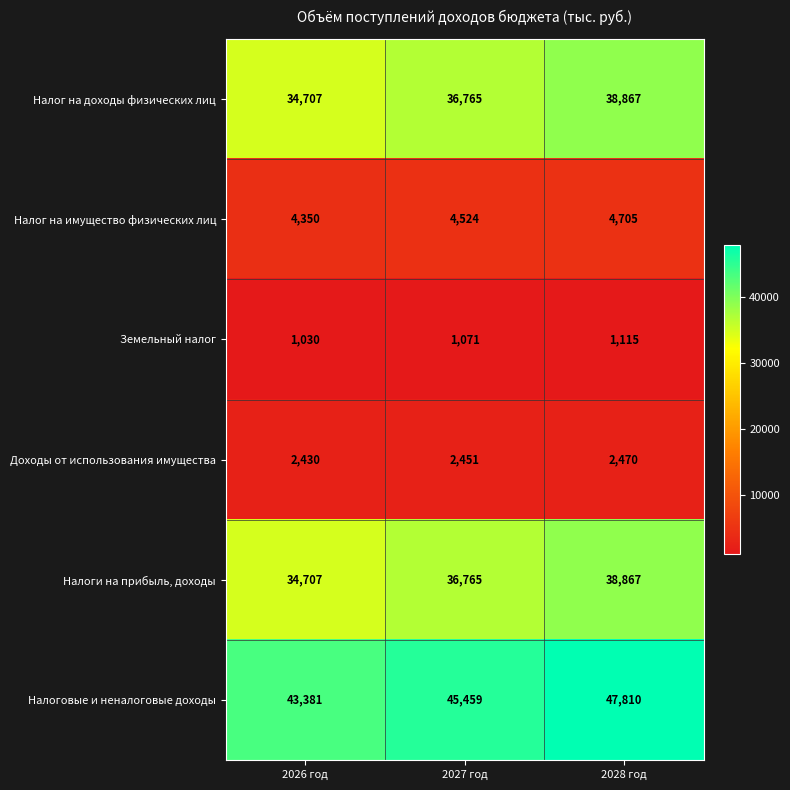

The value of Налог на доходы физических лиц at 2026 год is 61217. True or false?

False